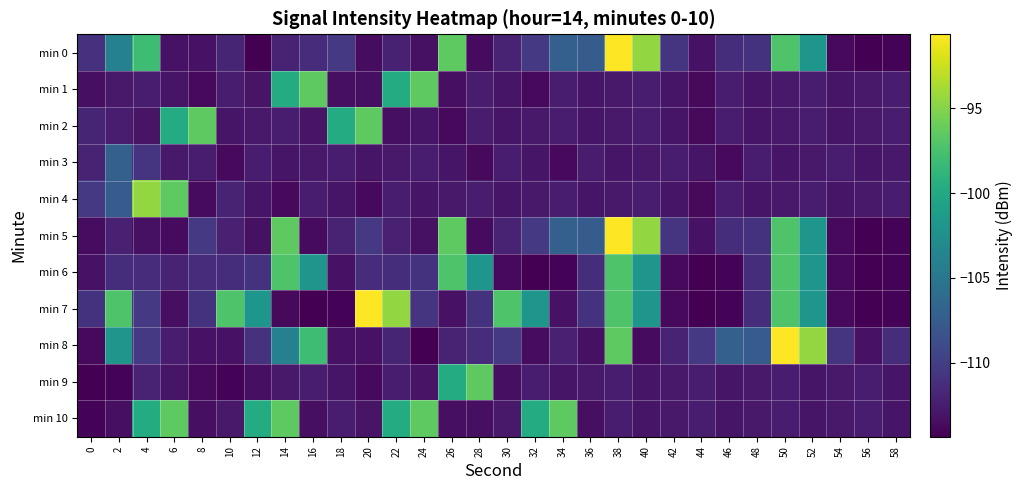

At which category is the sum across all series the highest?

38